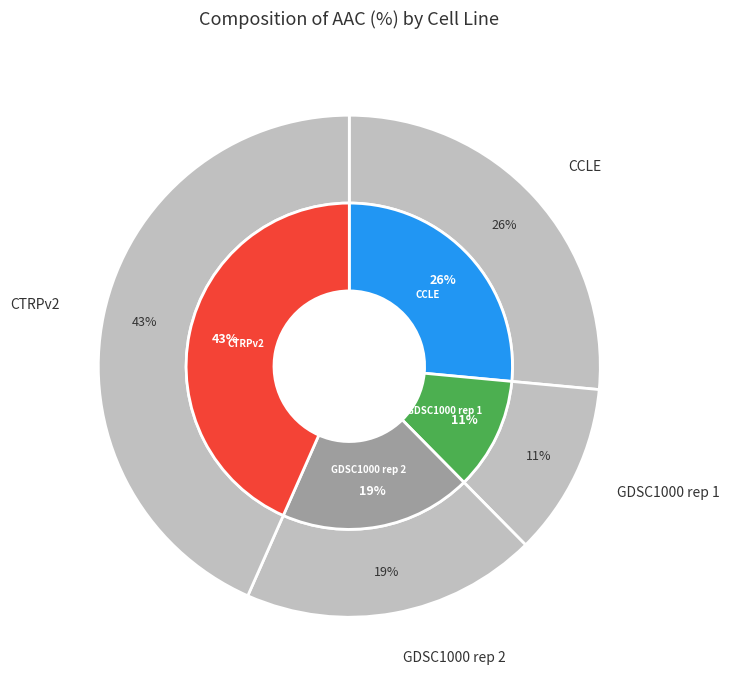

Rank the categories by value from lowest to highest.

GDSC1000 rep 1, GDSC1000 rep 2, CCLE, CTRPv2